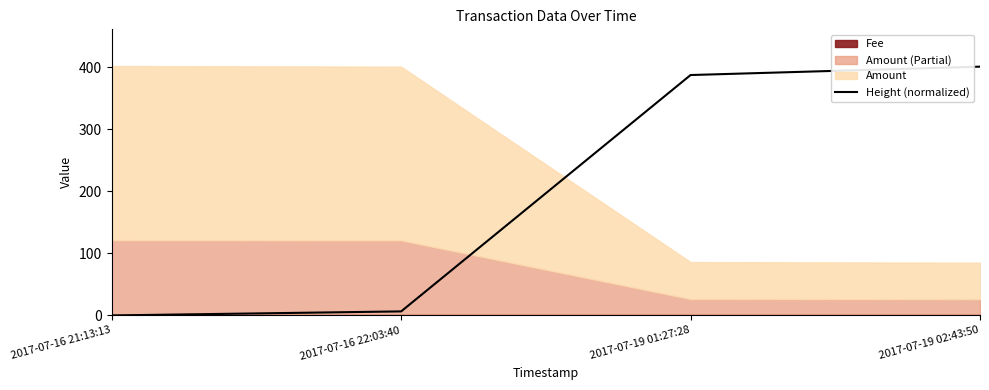

Where does the data first go above 387?

2017-07-19 01:27:28